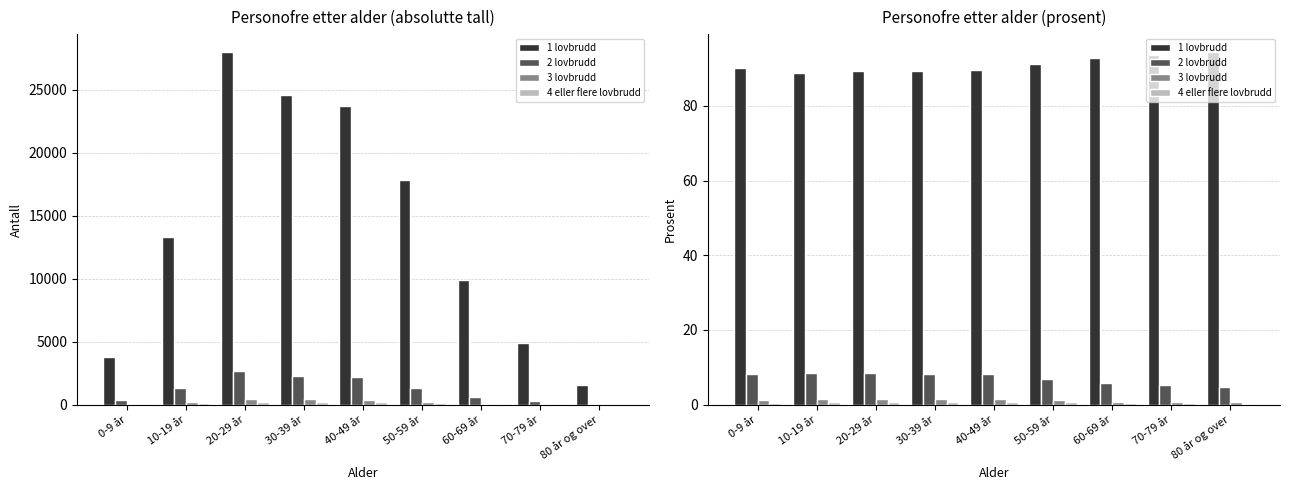

How many data points does each series have?

9